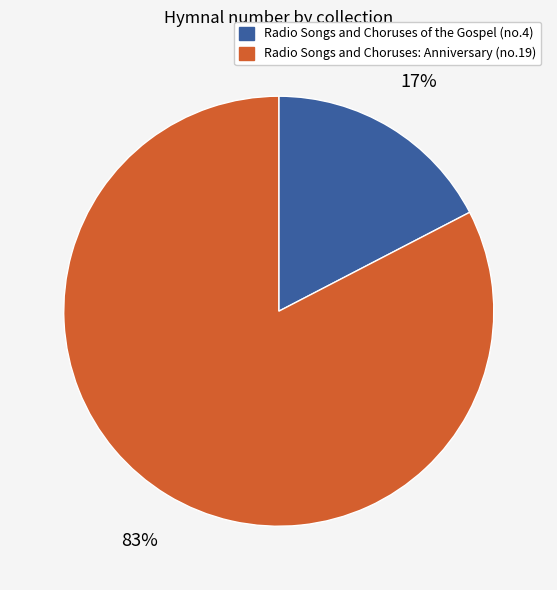

Which category accounts for the majority?

Radio Songs and Choruses: Anniversary